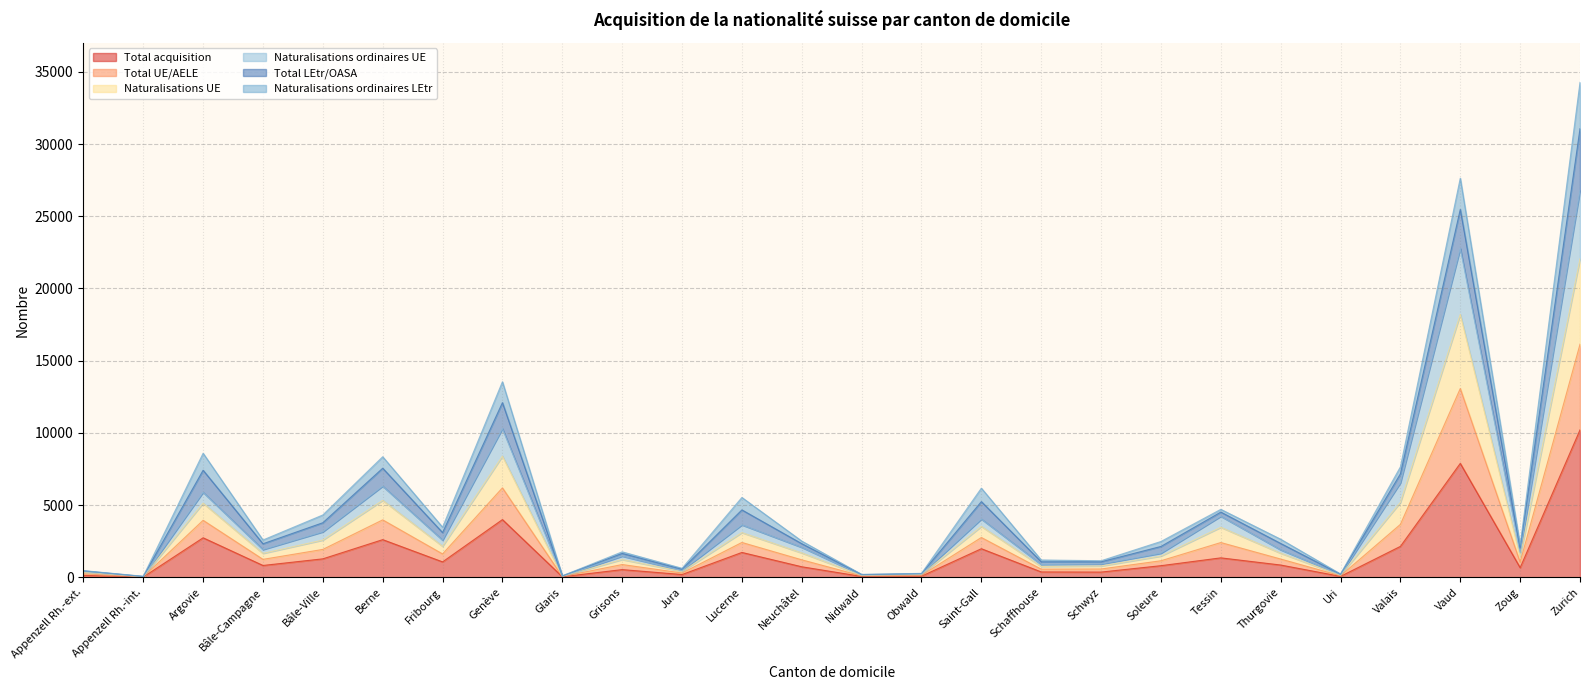

Does the chart display data point markers on the line(s)?

No